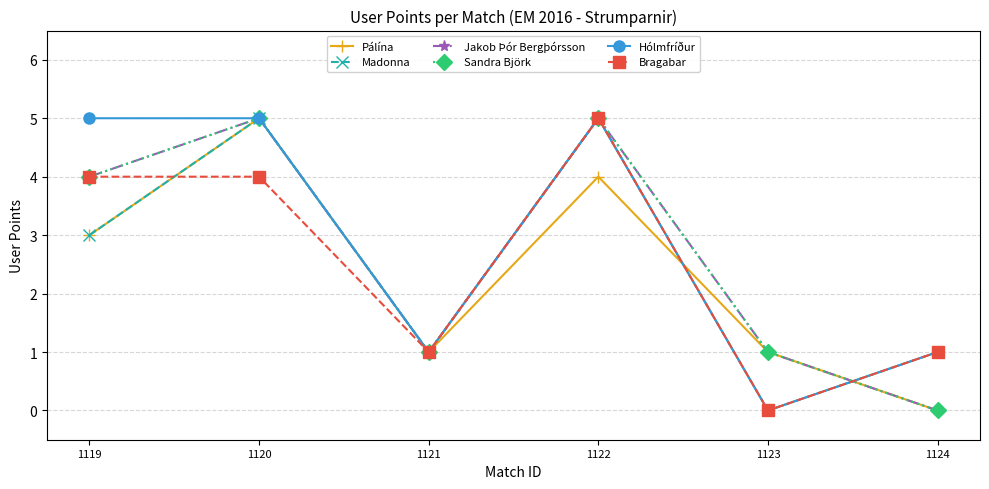

At which label is Sandra Björk closest to 2?

1121